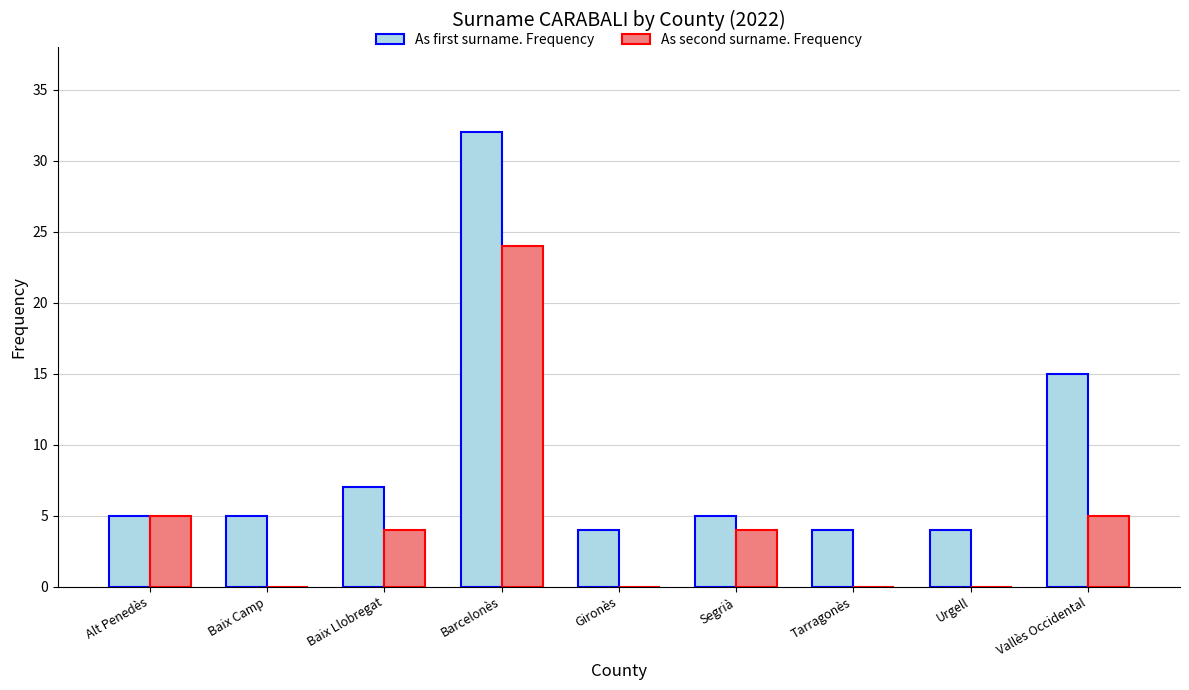

True or false: As second surname. Frequency has a value of 15 at Urgell.

False